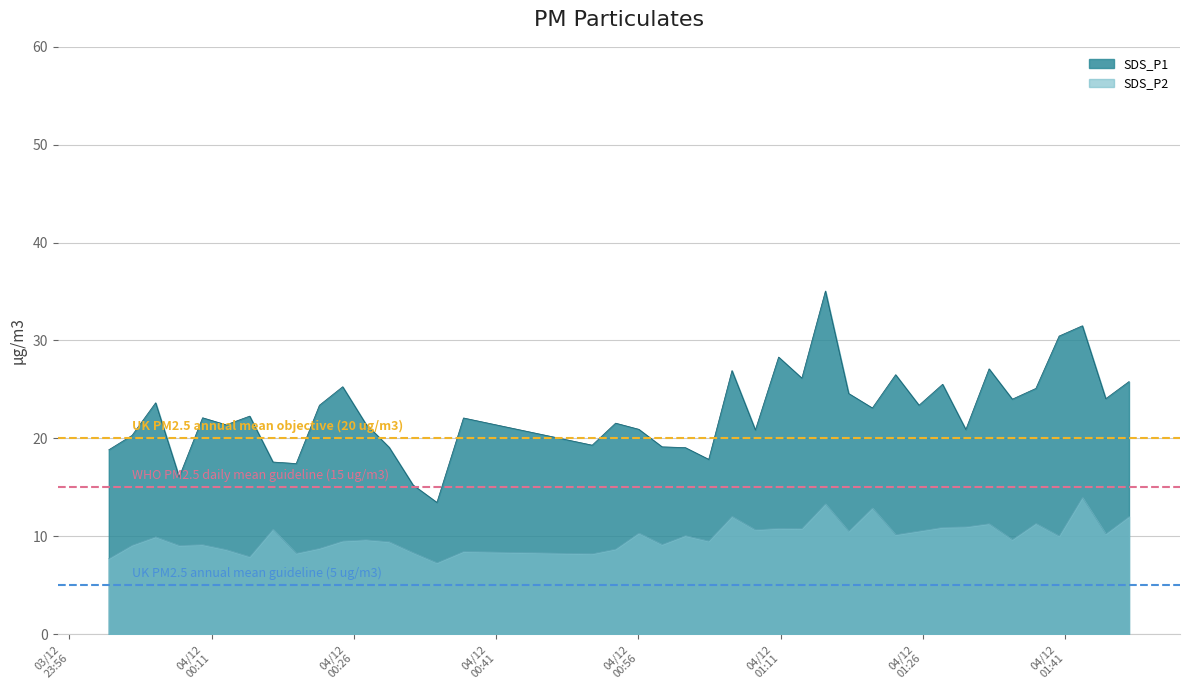

At which label is SDS_P1 closest to 24?

2021/12/04 01:35:24